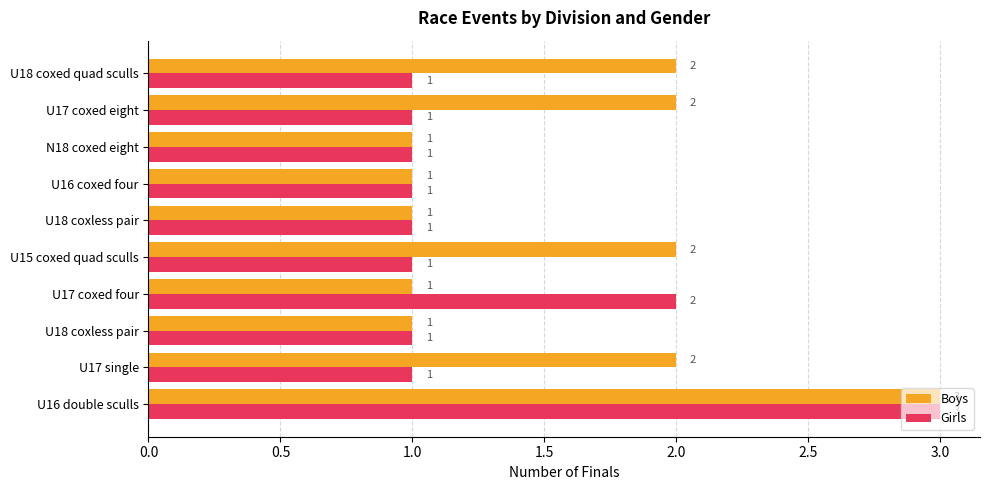

What are all the series names shown in the legend?

Boys, Girls